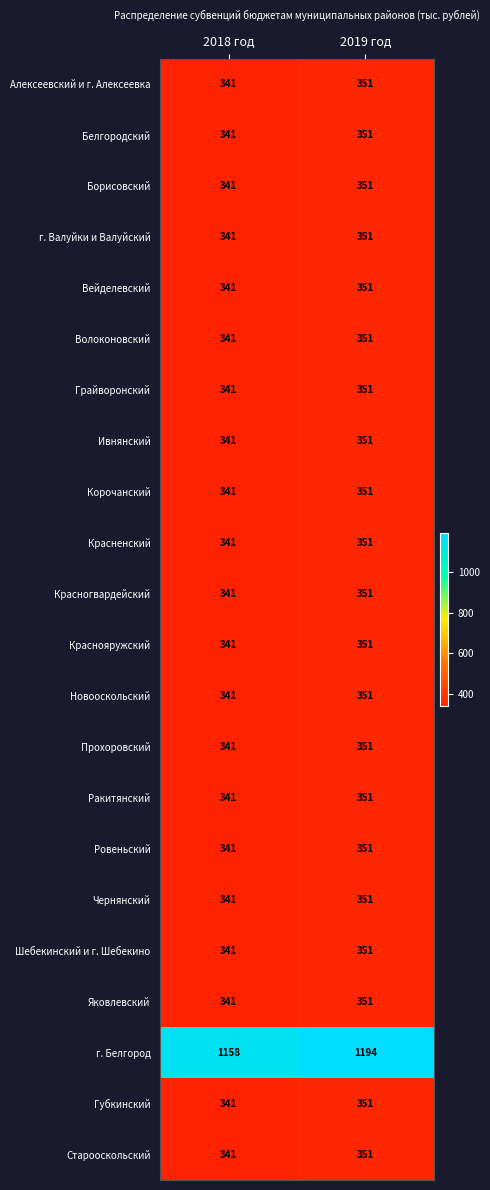

At which category is the sum across all series the highest?

2019 год